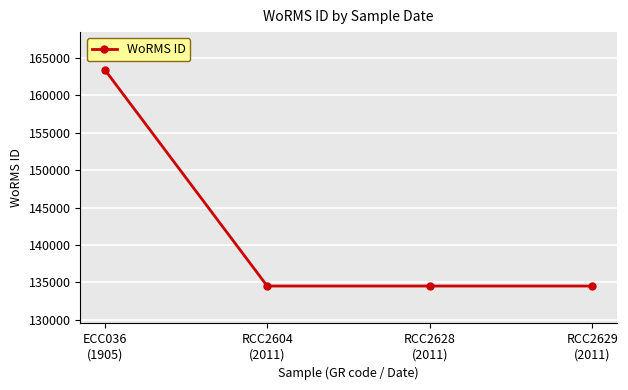

What is the greatest value displayed?

163447